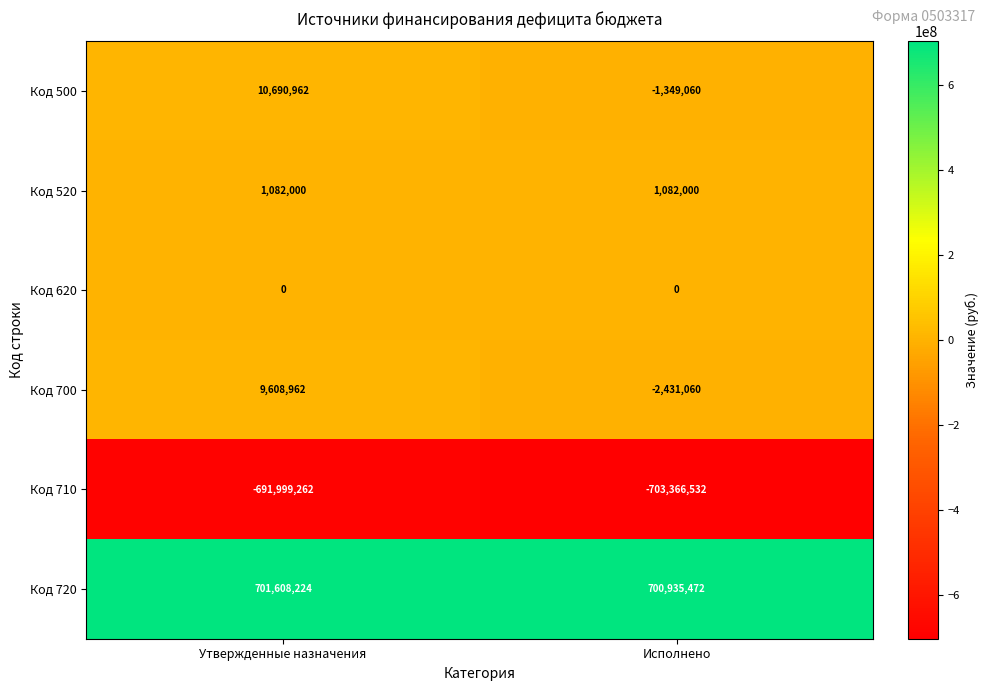

At Исполнено, list the series in order from smallest to largest.

Код 710, Код 700, Код 500, Код 620, Код 520, Код 720